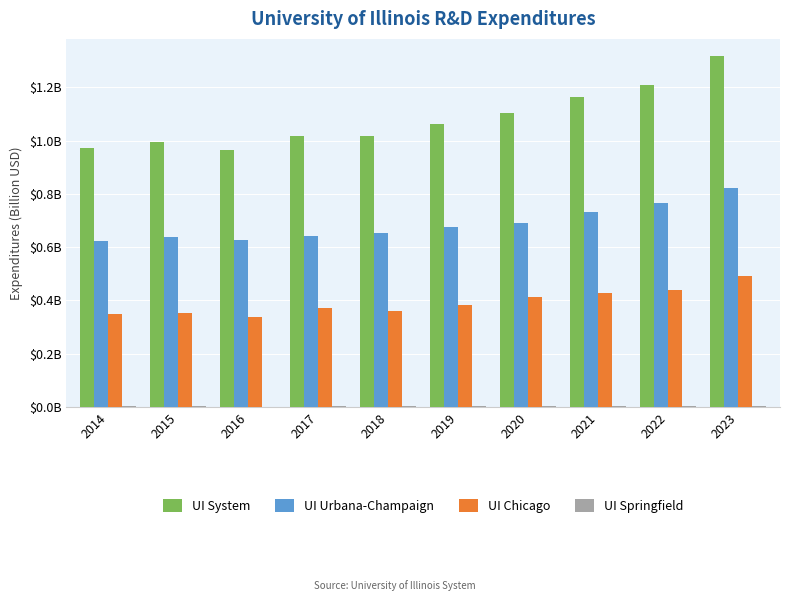

Rank the series by their maximum value, from lowest to highest.

UI Springfield, UI Chicago, UI Urbana-Champaign, UI System